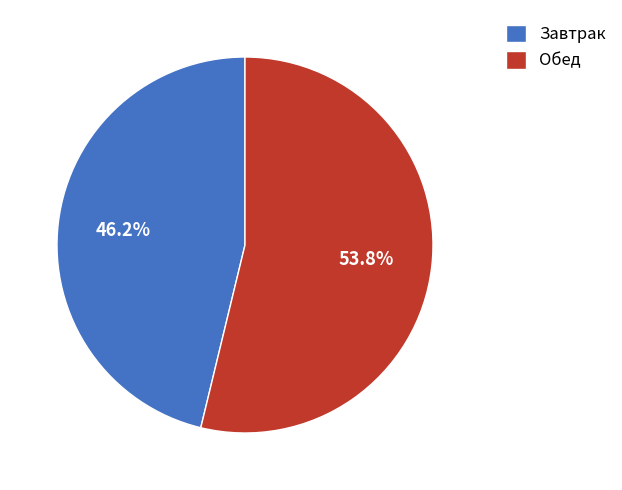

Rank the categories by value from lowest to highest.

Завтрак, Обед